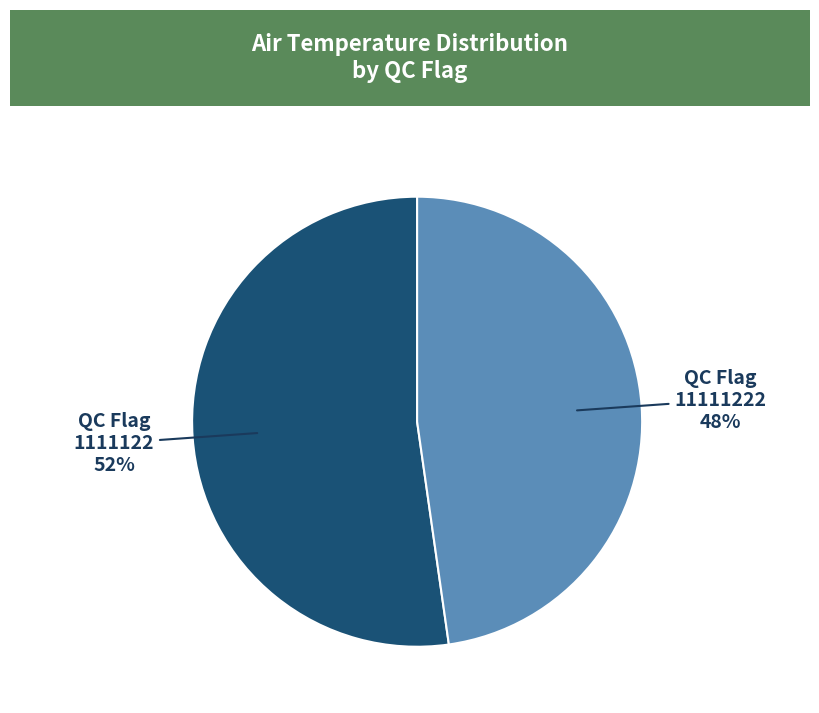

Combined, do QC Flag 11111222 and QC Flag 1111122 account for over 50%?

Yes